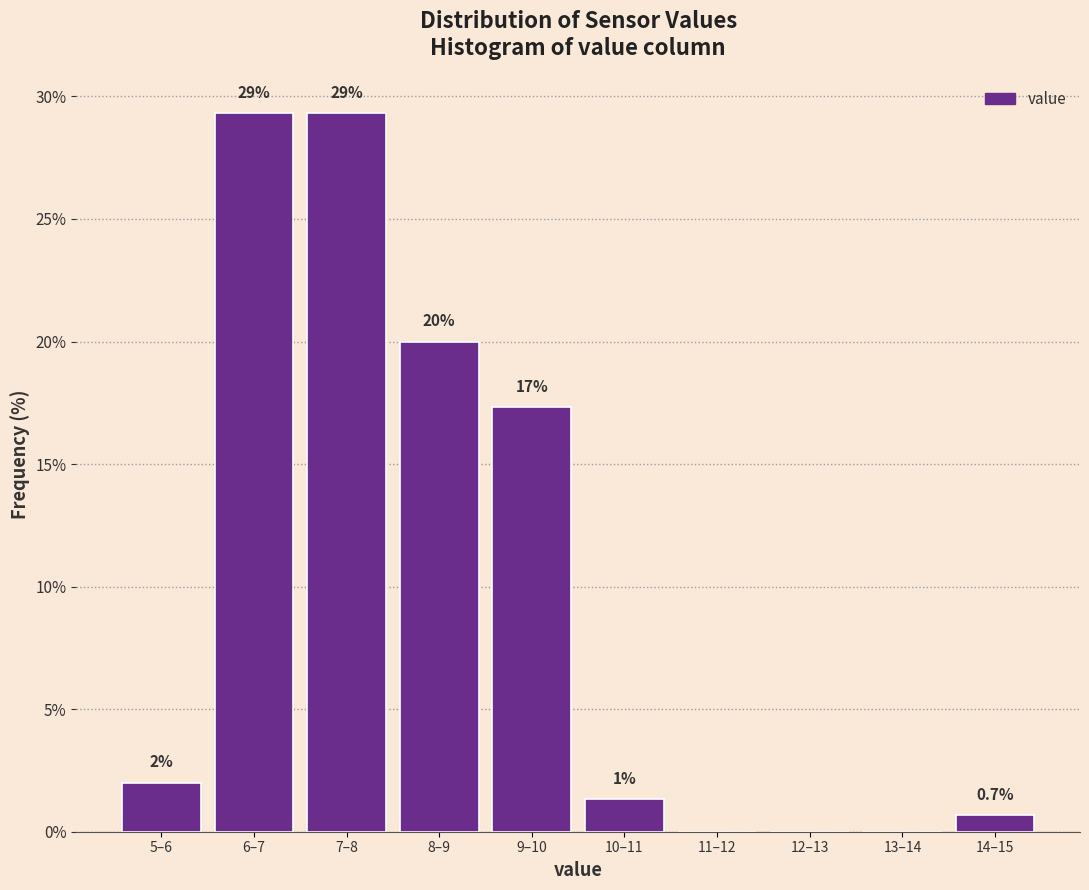

Are the bars horizontal?

No